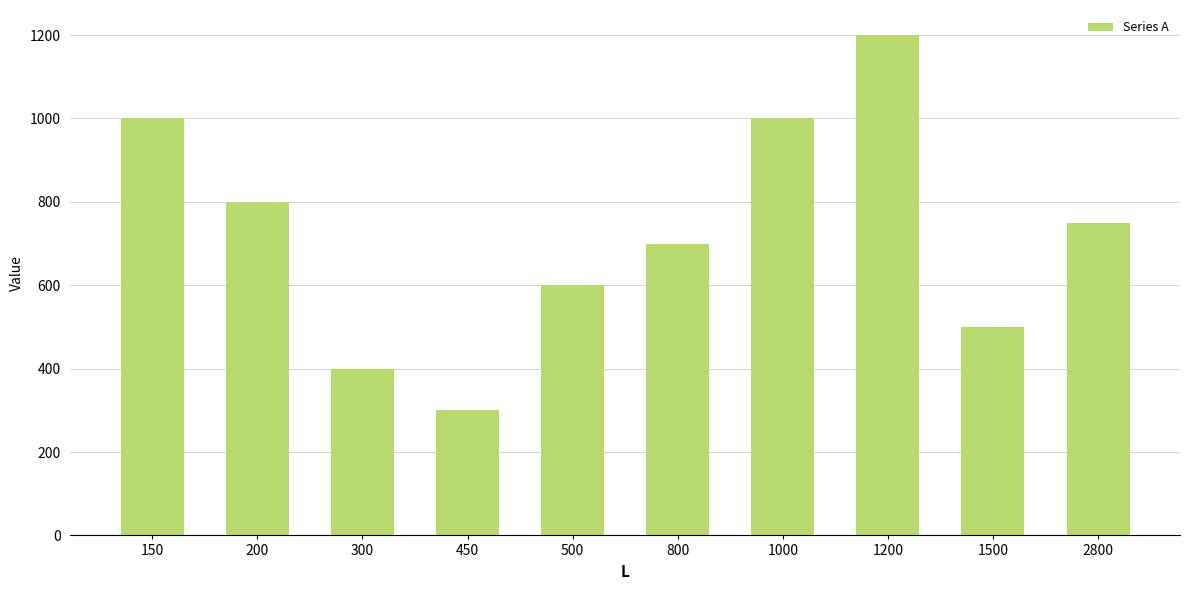

What is the approximate value at 2800, to the nearest 10?

750